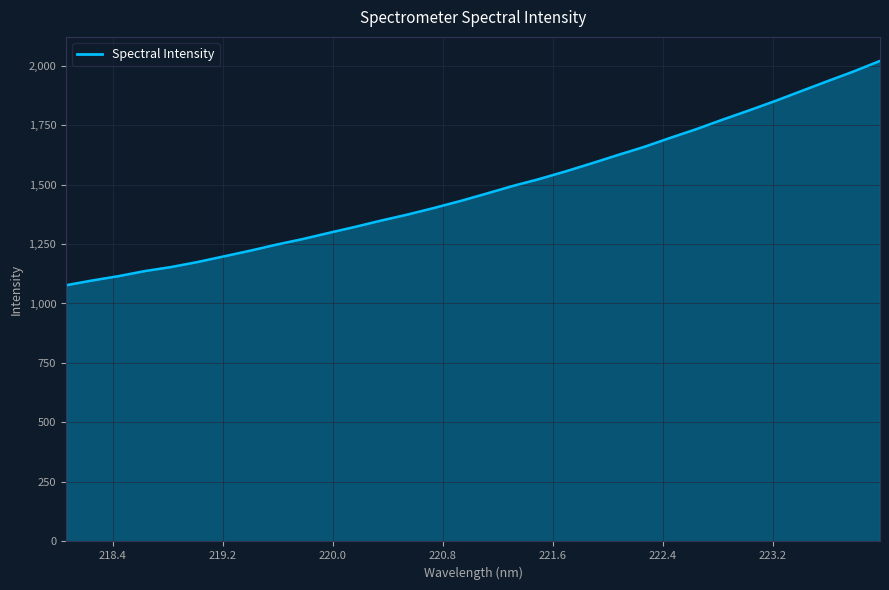

What is the difference between the maximum and minimum values?

942.7